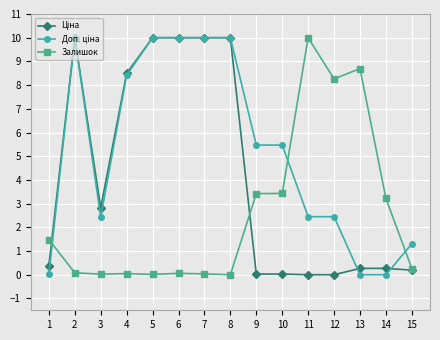

What is the maximum value for Залишок?

10.0